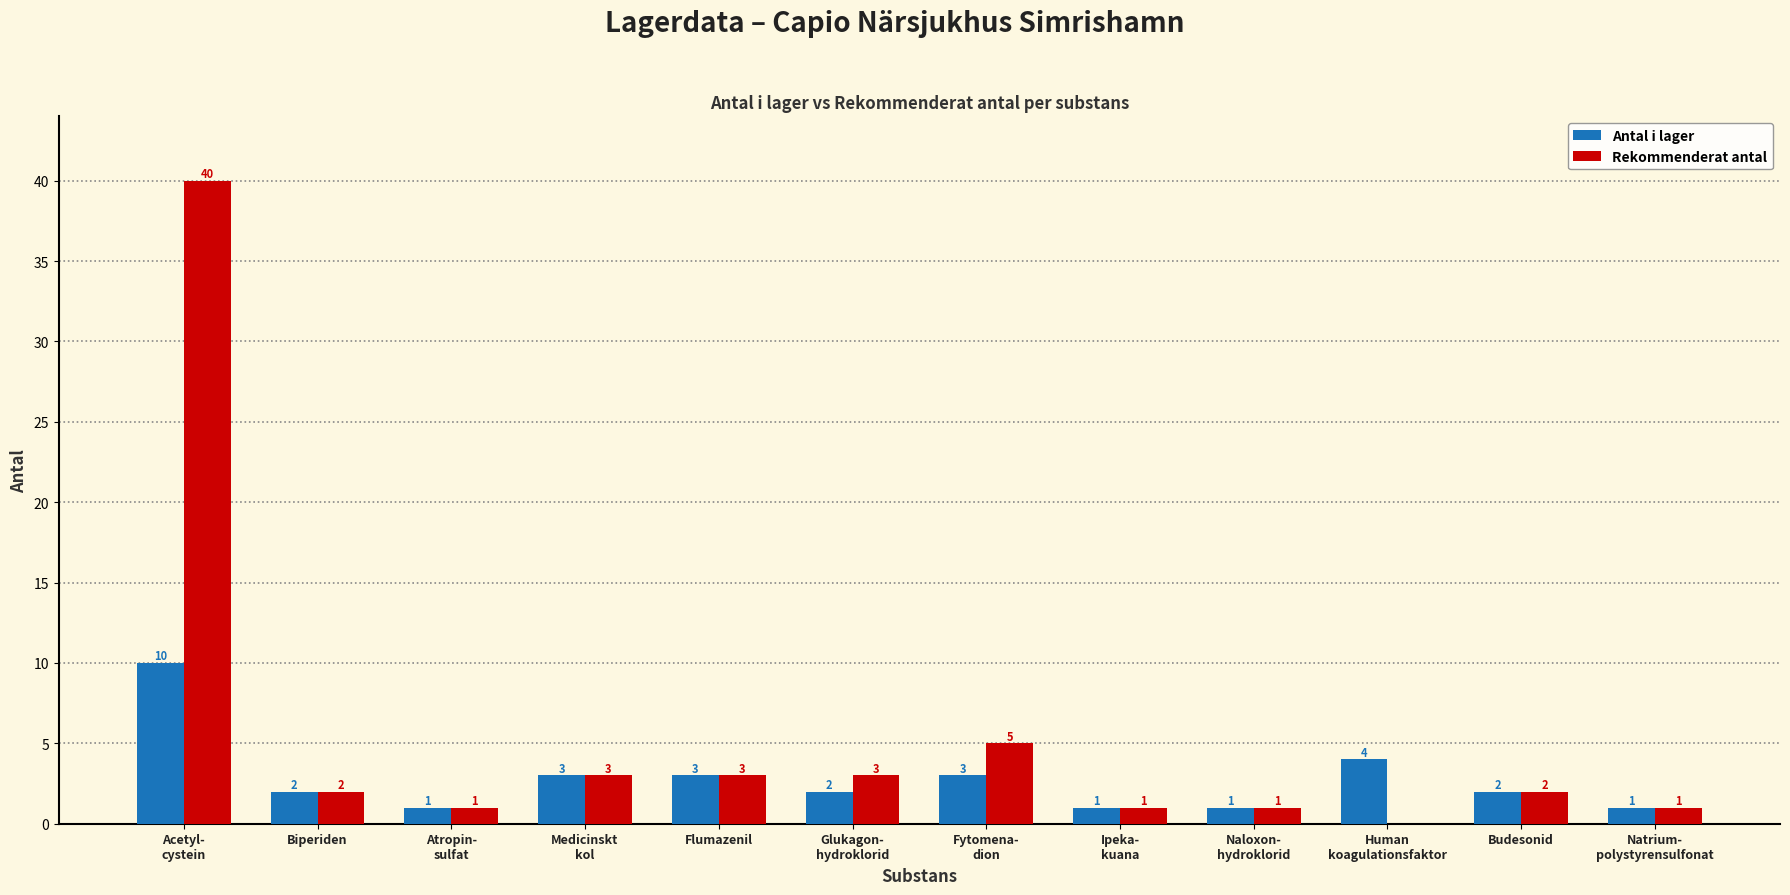

The value of Rekommenderat antal at Human
koagulationsfaktor is 0. True or false?

True